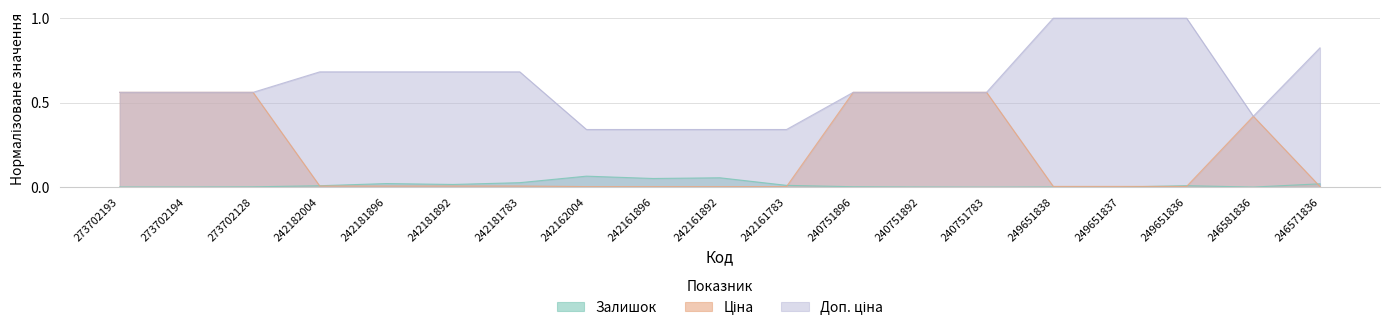

The value of Доп. ціна at 240751783 is 0.8. True or false?

False